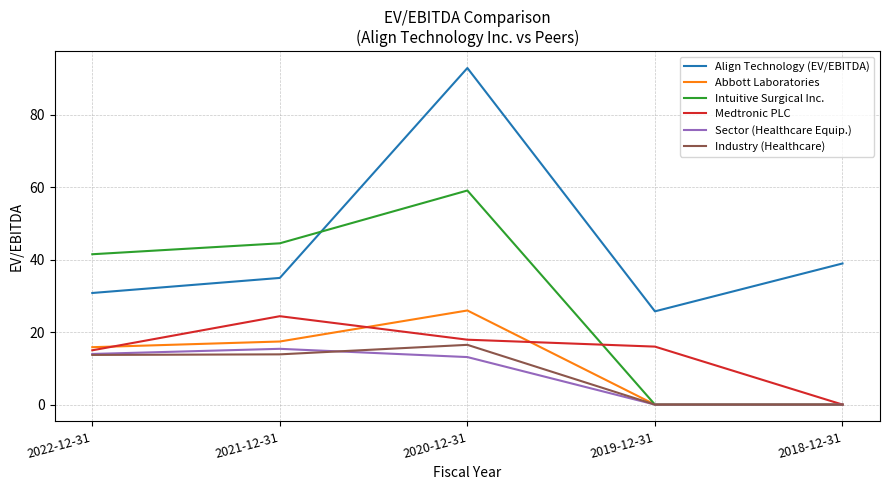

Does the chart have visible grid lines?

Yes